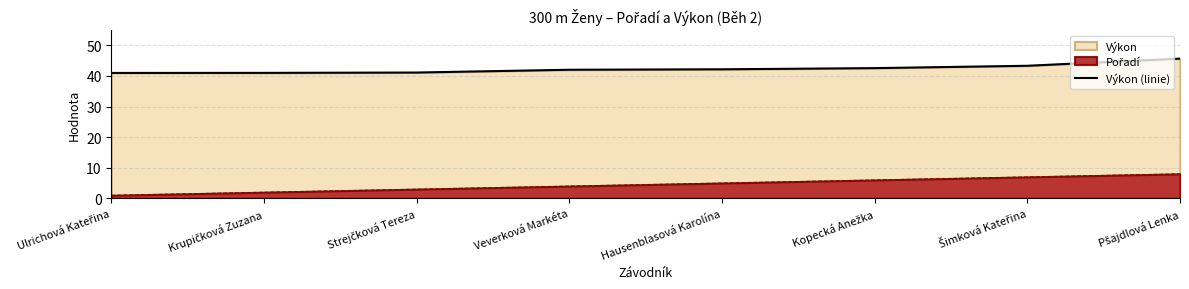

Where does the data first go above 42?

Veverková Markéta